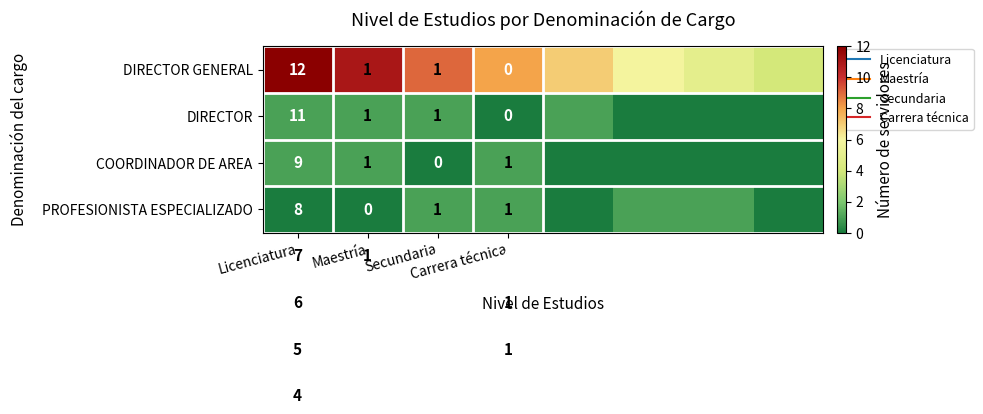

The value of DIRECTOR GENERAL at Carrera técnica is 8. True or false?

True